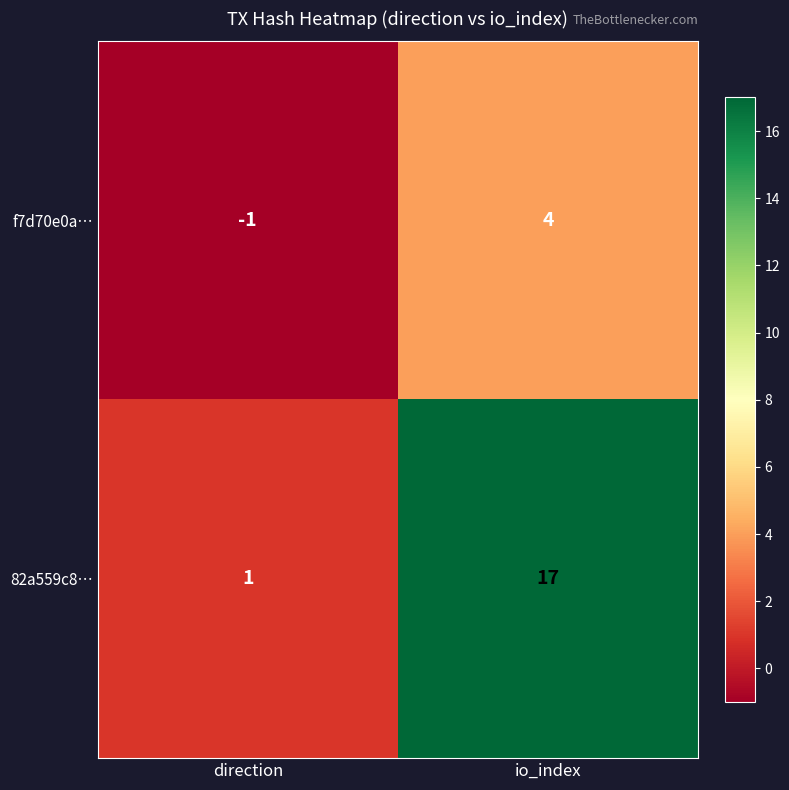

What is the difference between the maximum and minimum values in the f7d70e0a… series?

5